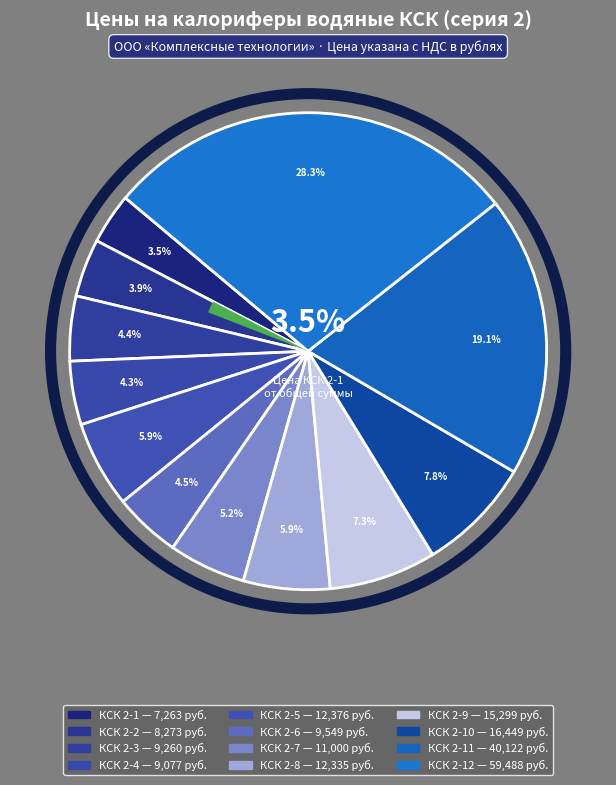

To the nearest percent, what portion does КСК 2-7 represent?

5%